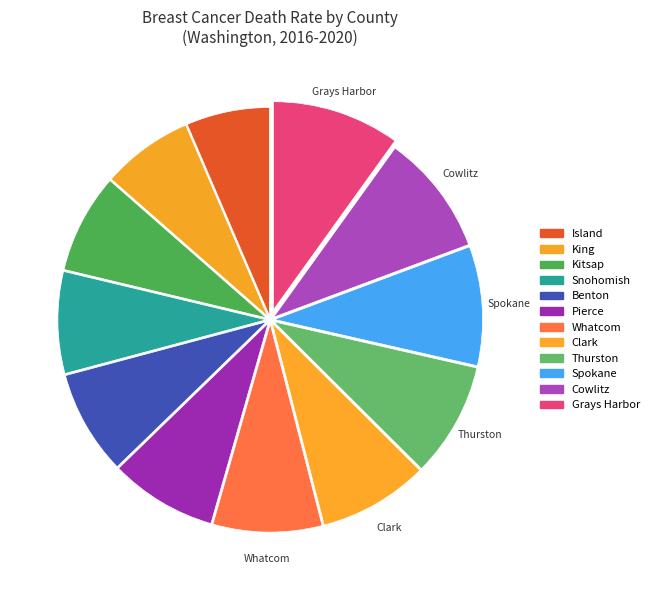

Which category has the biggest portion of the pie?

Grays Harbor